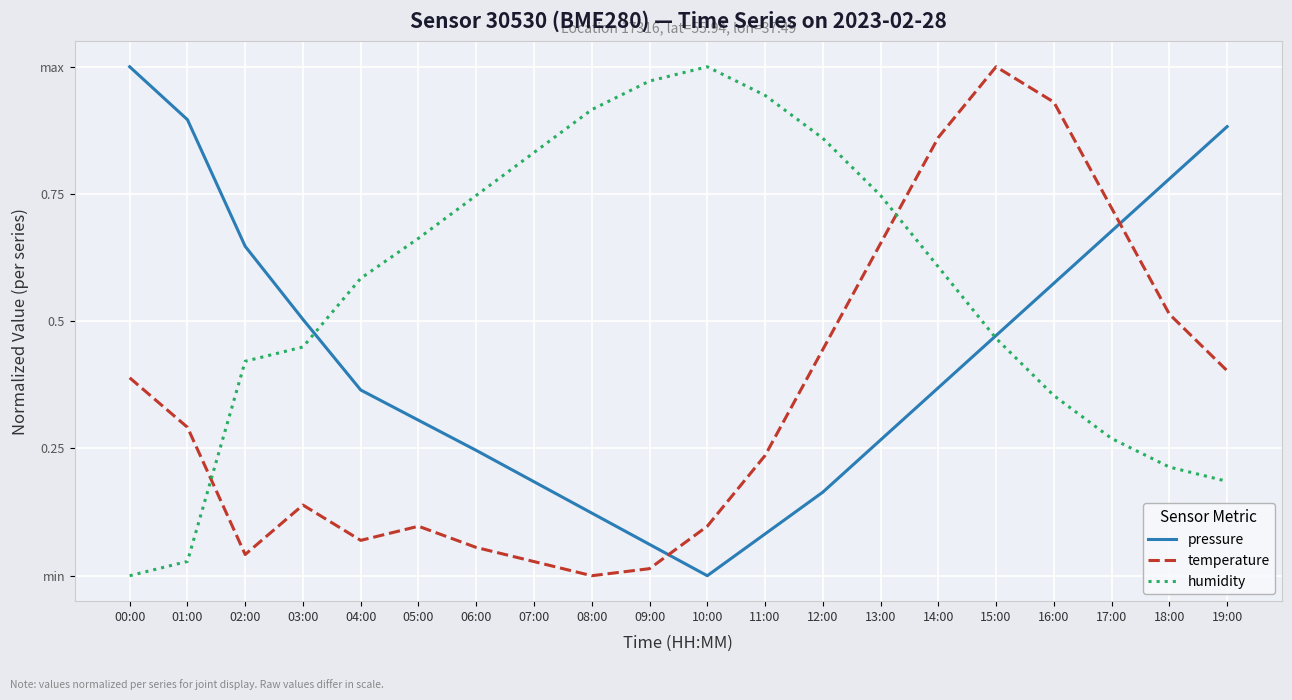

Is this an area chart (filled region under the line)?

No